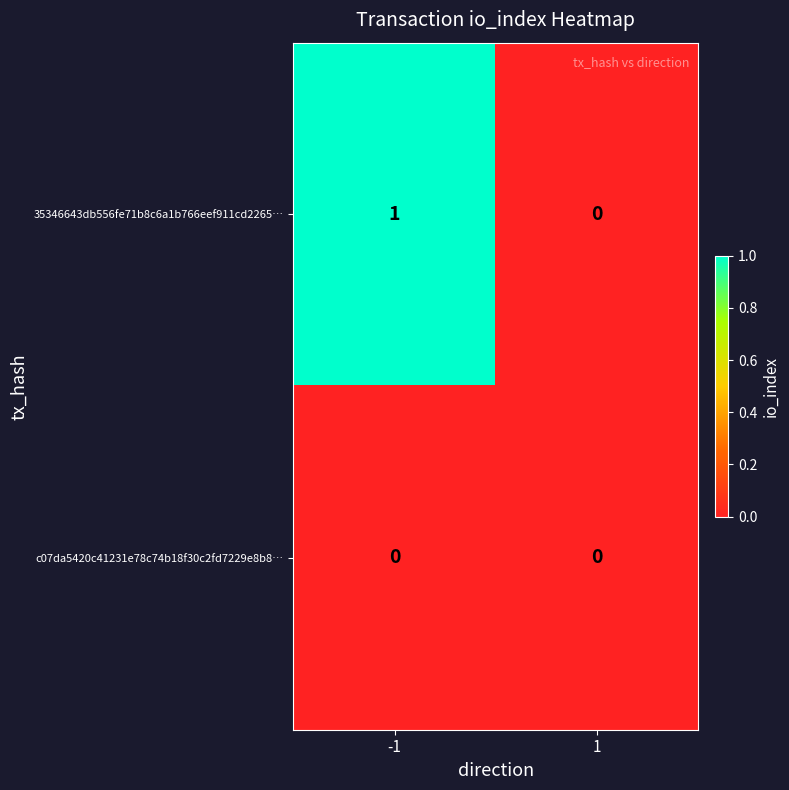

What is the greatest value displayed?

1